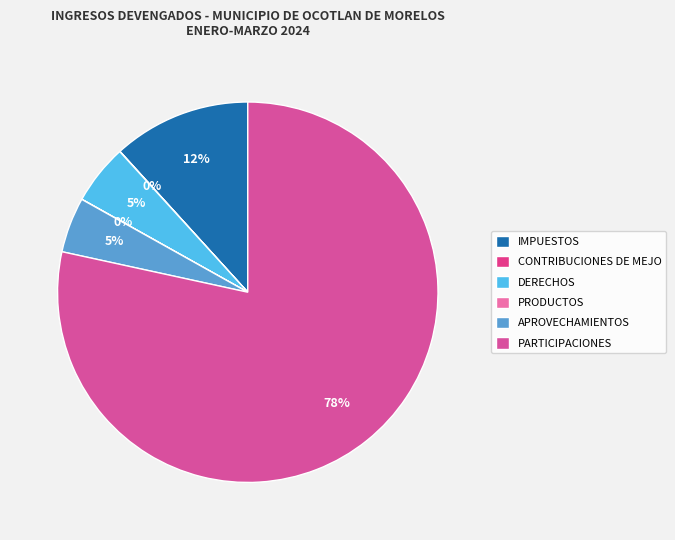

How many slices are in this pie chart?

6